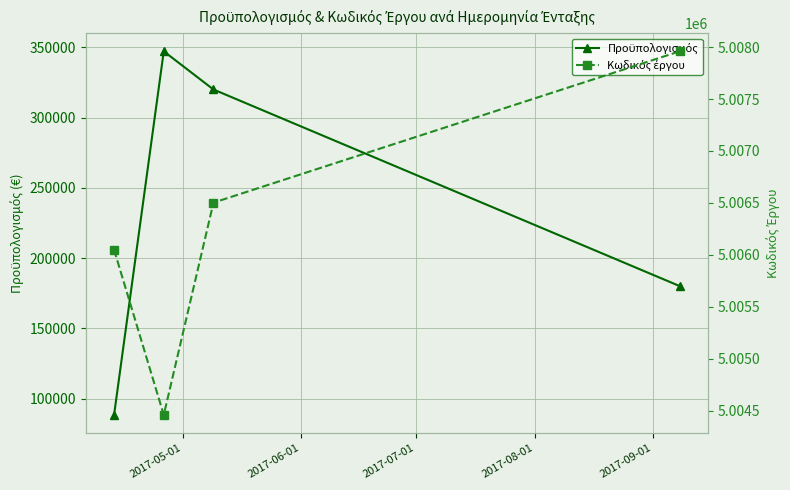

What value does the Κωδικός έργου series have at 2017-05-01?

5006050